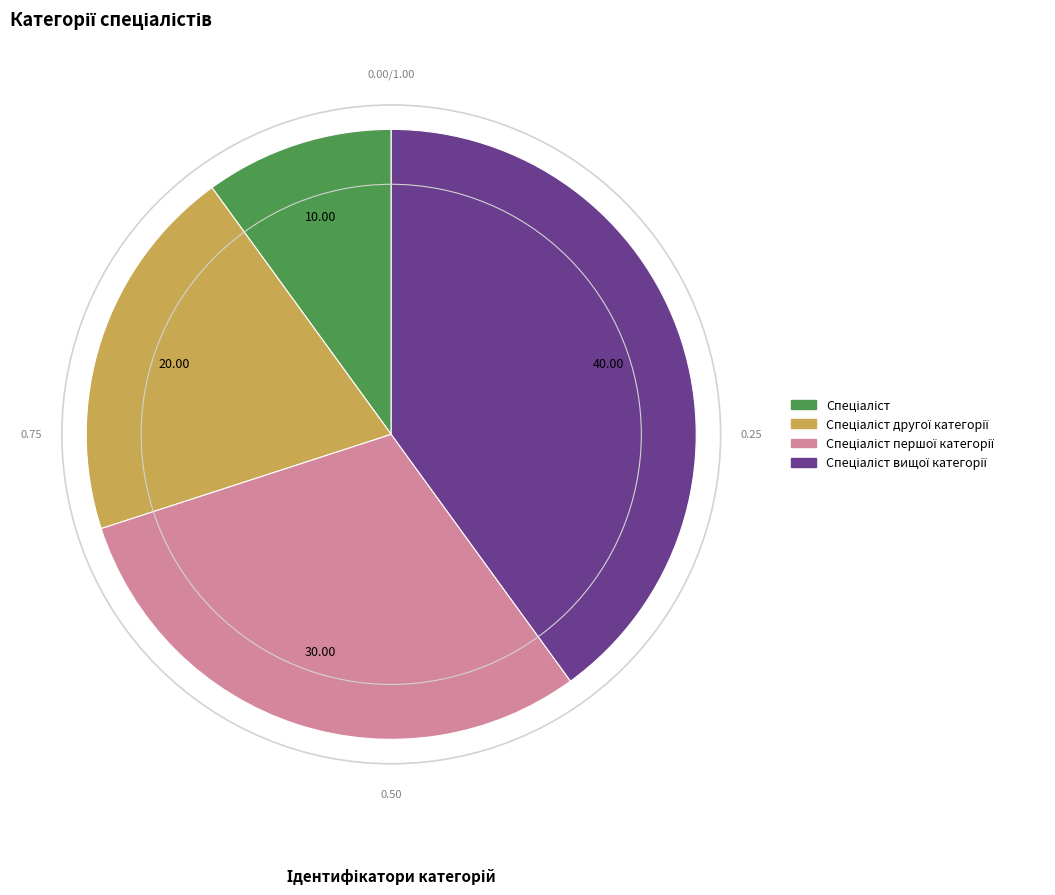

Is there a majority slice in this chart?

No